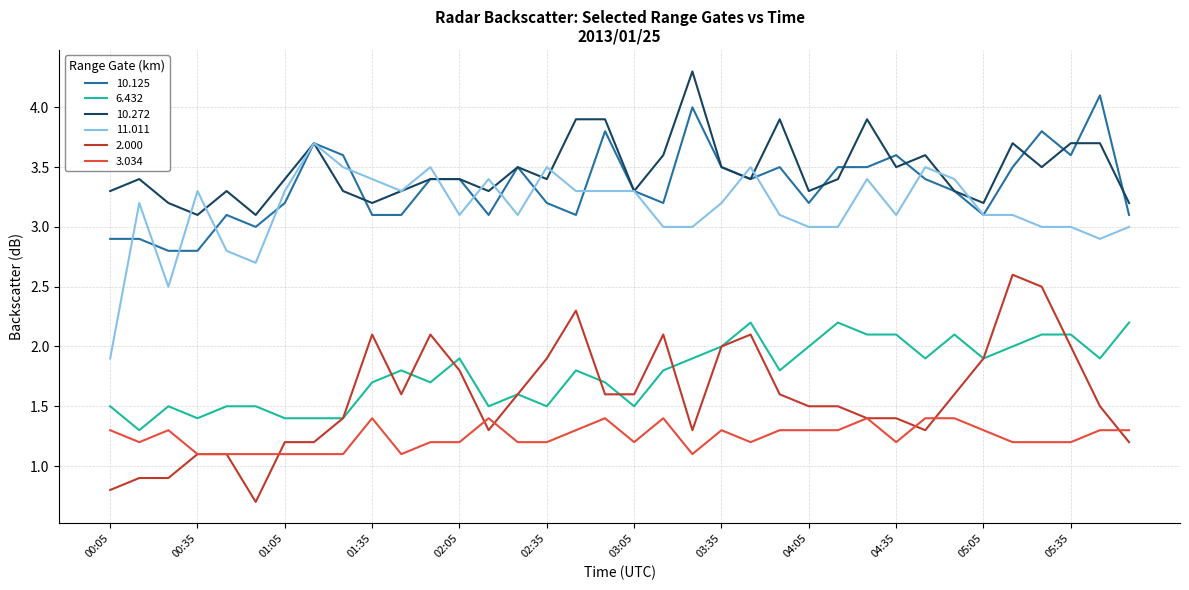

What is the highest value of the 3.034 series?

1.4